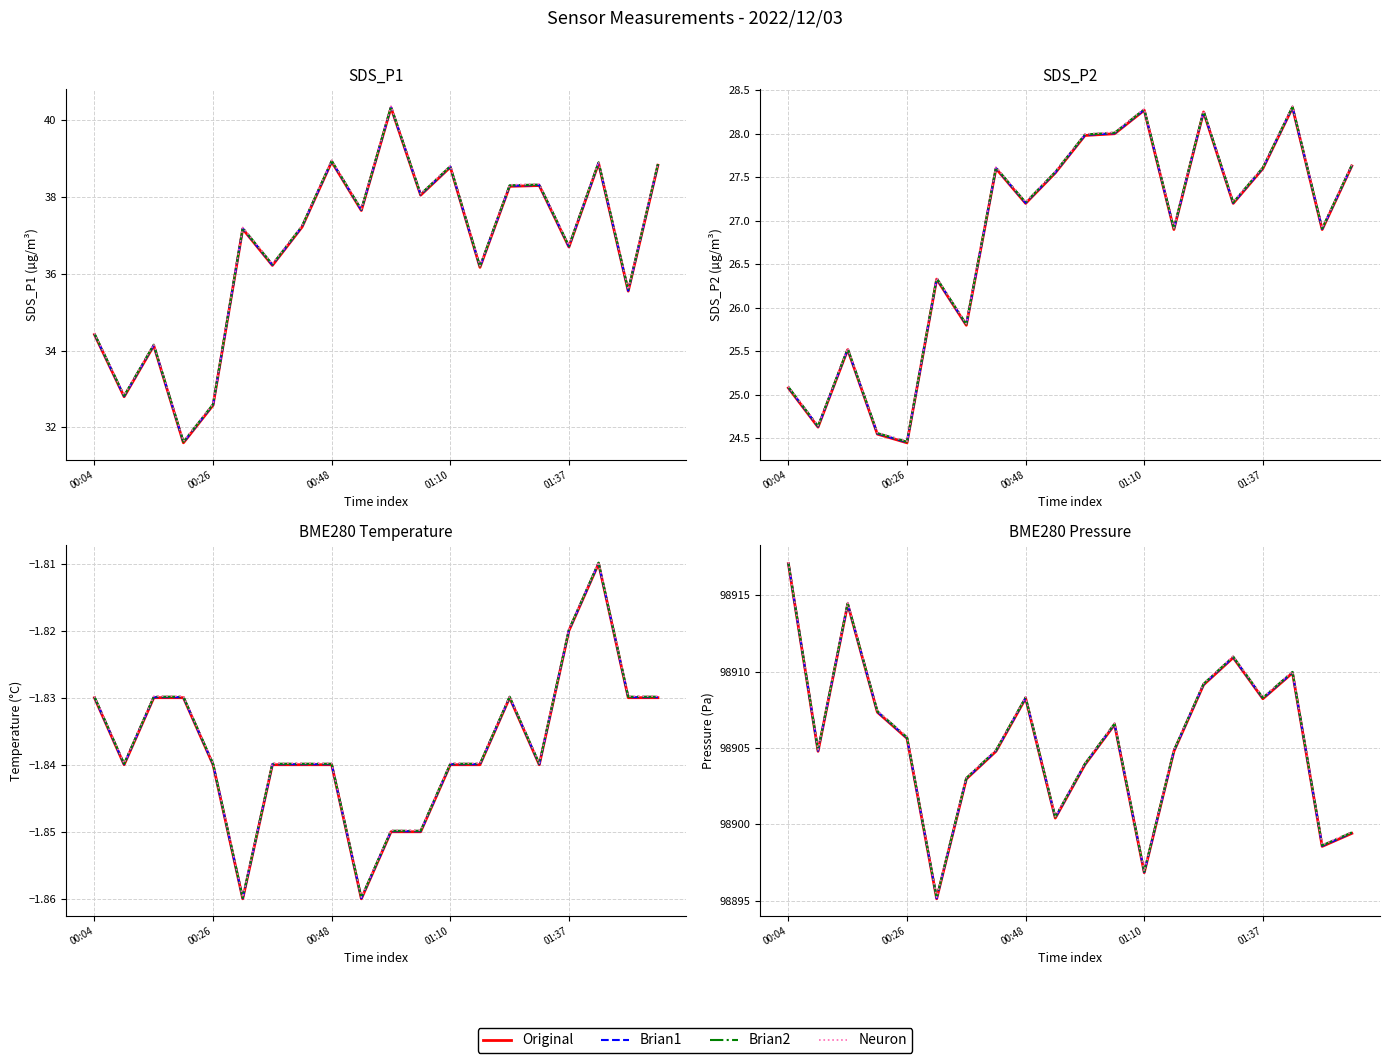

Which series has the largest range (max minus min)?

Original